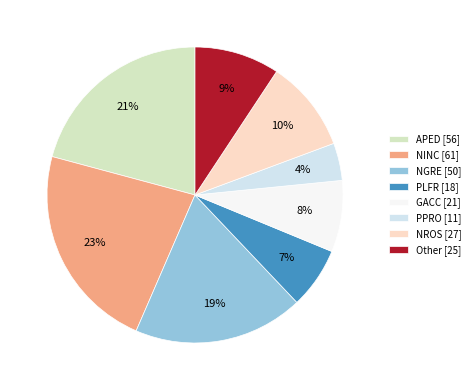

How many segments does this pie chart have?

8